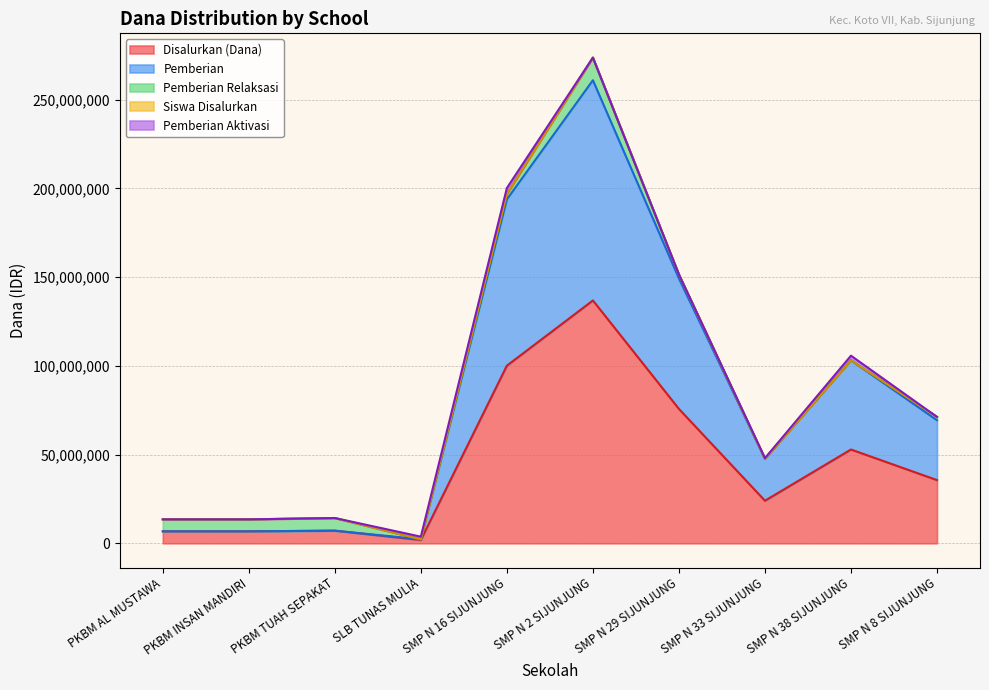

Which category has the highest value across all series?

SMP N 2 SIJUNJUNG